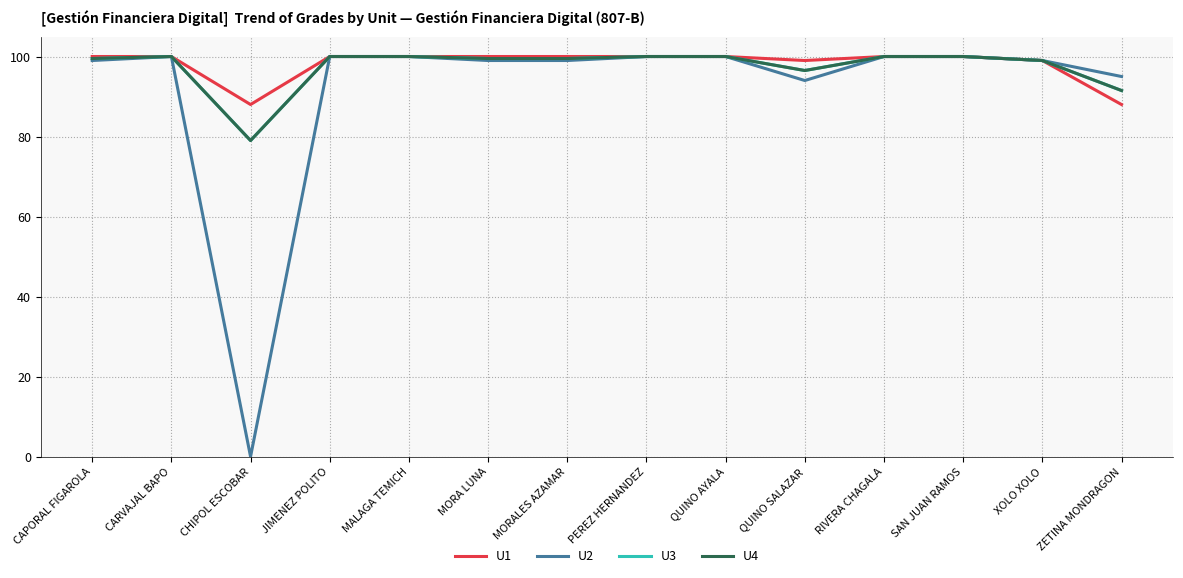

What is the label of the 11th point from the left?

RIVERA CHAGALA